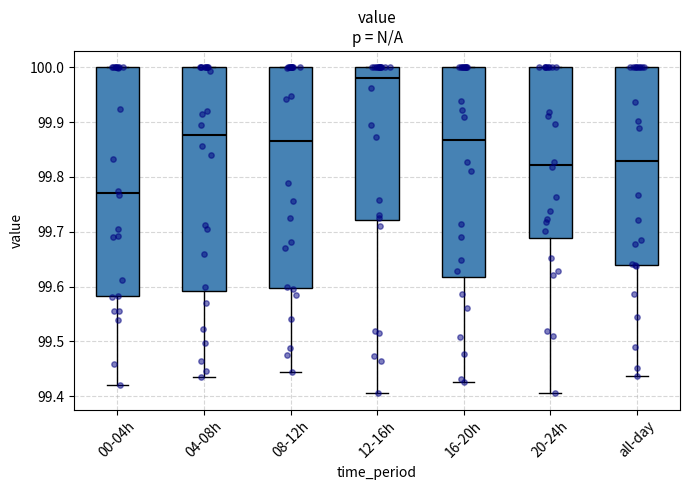

Reading left to right, transcribe this box plot: for each box, give where its median line is, the range the box spans, and where its two whiskers end, as read against the y-axis. The values are not printed on the chart, so give them approximately, as read against the axis.

00-04h: median 99.77, box 99.58 to 100.00, whiskers 99.42 to 100.00
04-08h: median 99.88, box 99.59 to 100.00, whiskers 99.43 to 100.00
08-12h: median 99.87, box 99.60 to 100.00, whiskers 99.45 to 100.00
12-16h: median 99.98, box 99.72 to 100.00, whiskers 99.41 to 100.00
16-20h: median 99.87, box 99.62 to 100.00, whiskers 99.43 to 100.00
20-24h: median 99.82, box 99.69 to 100.00, whiskers 99.41 to 100.00
all-day: median 99.83, box 99.64 to 100.00, whiskers 99.44 to 100.00